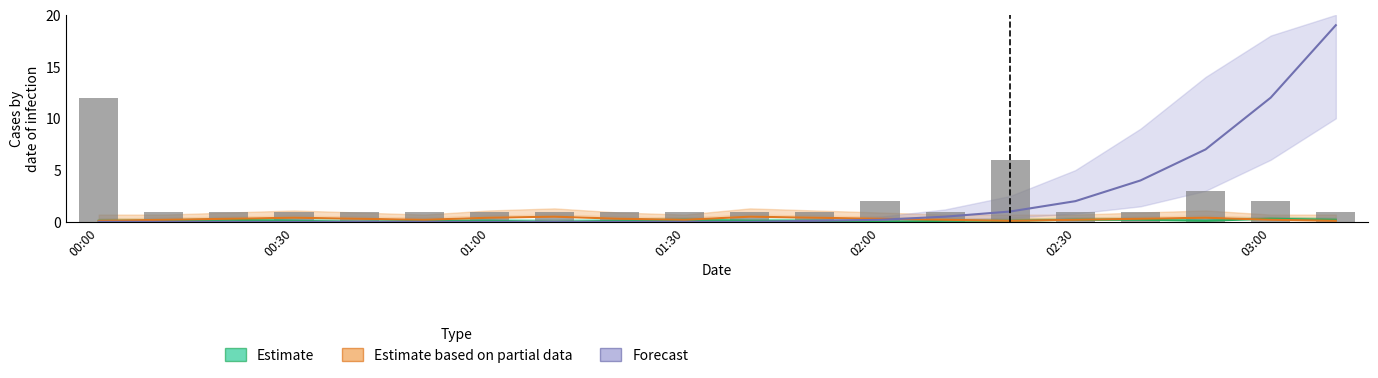

How many series are shown in this chart?

3